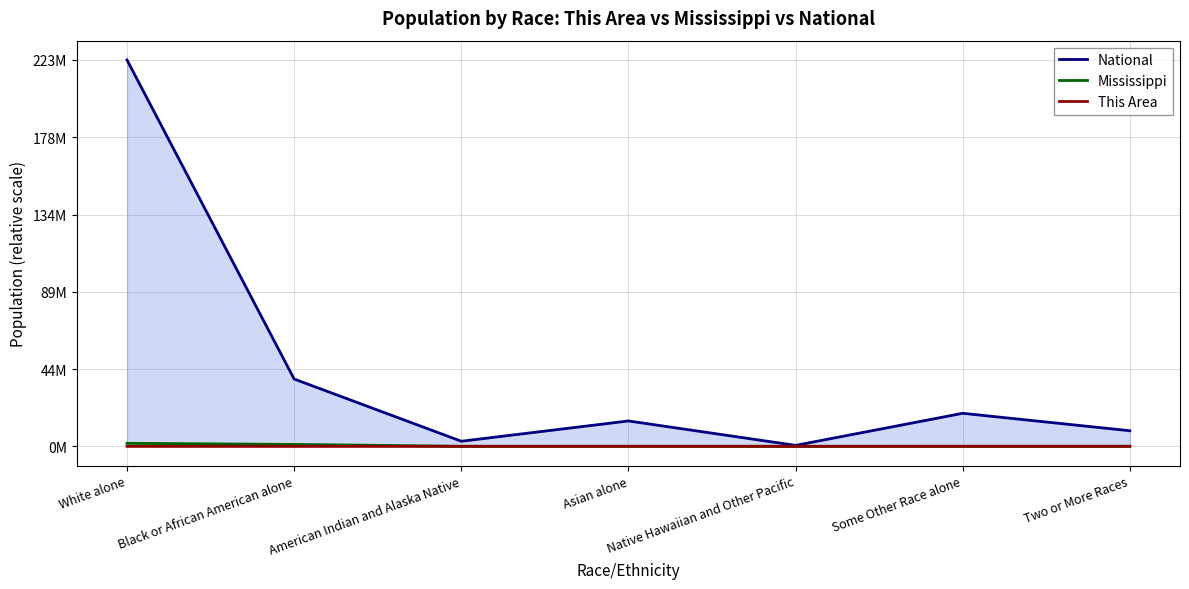

Which category has the highest value in the Mississippi series?

White alone